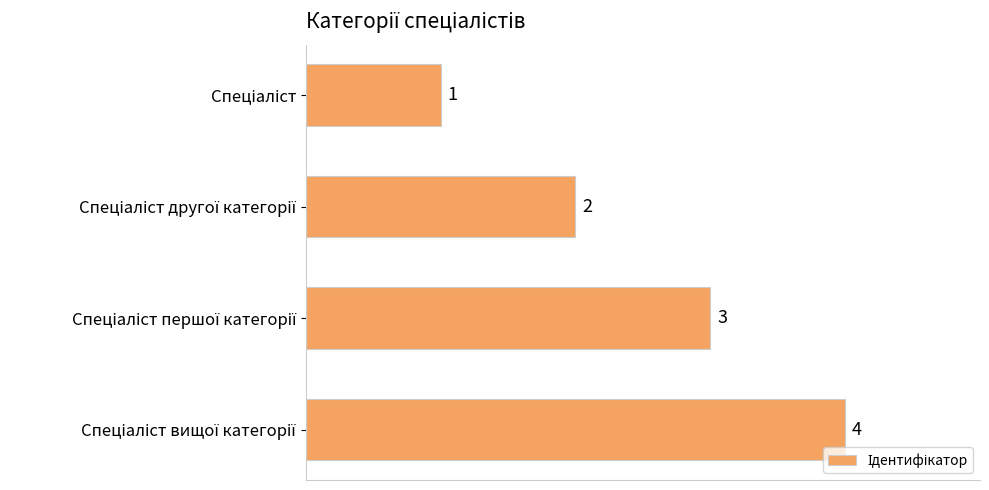

What is the greatest value displayed?

4